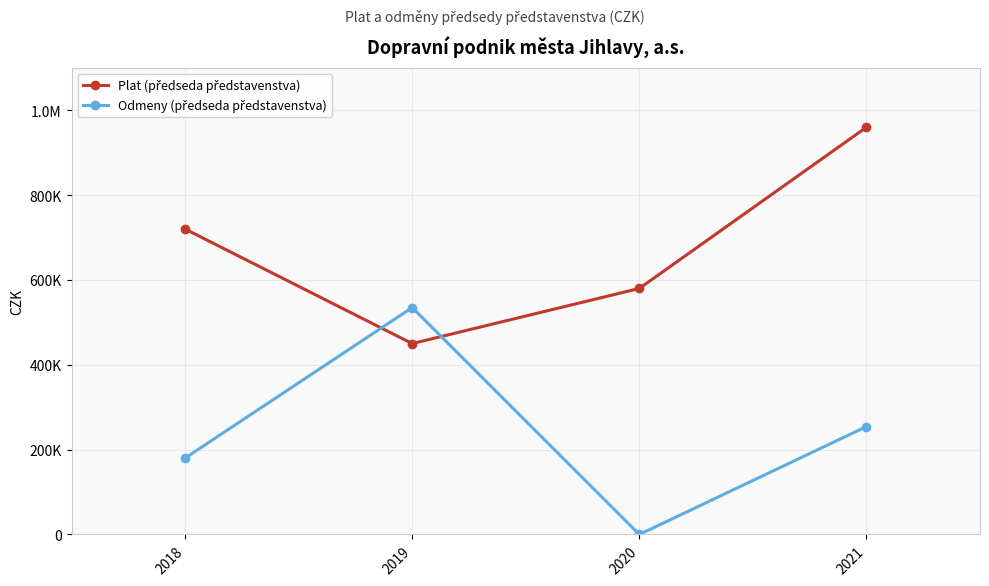

Does the chart have visible grid lines?

Yes